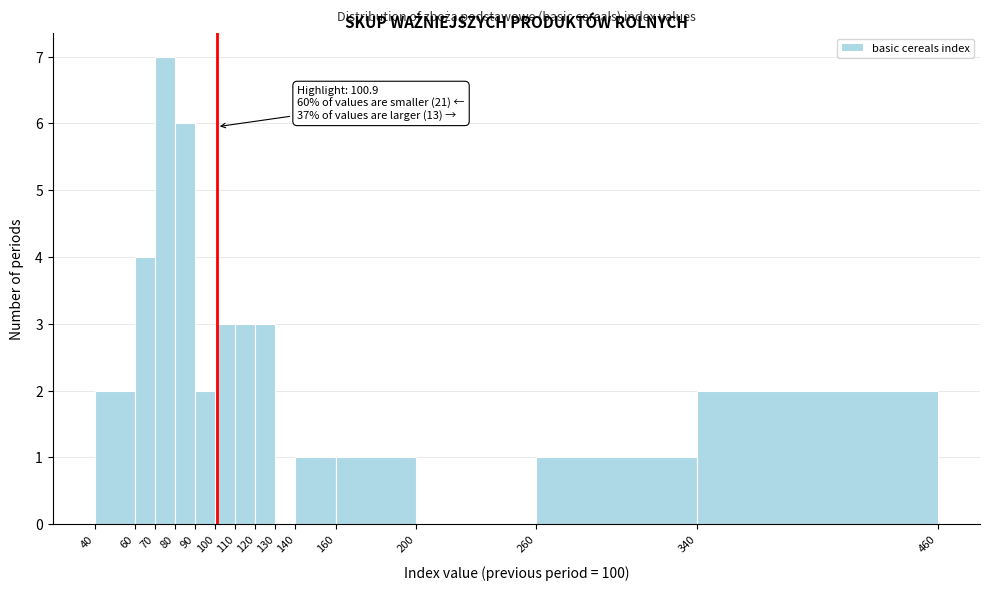

Which range on the x-axis has the tallest bar?

70 to 80